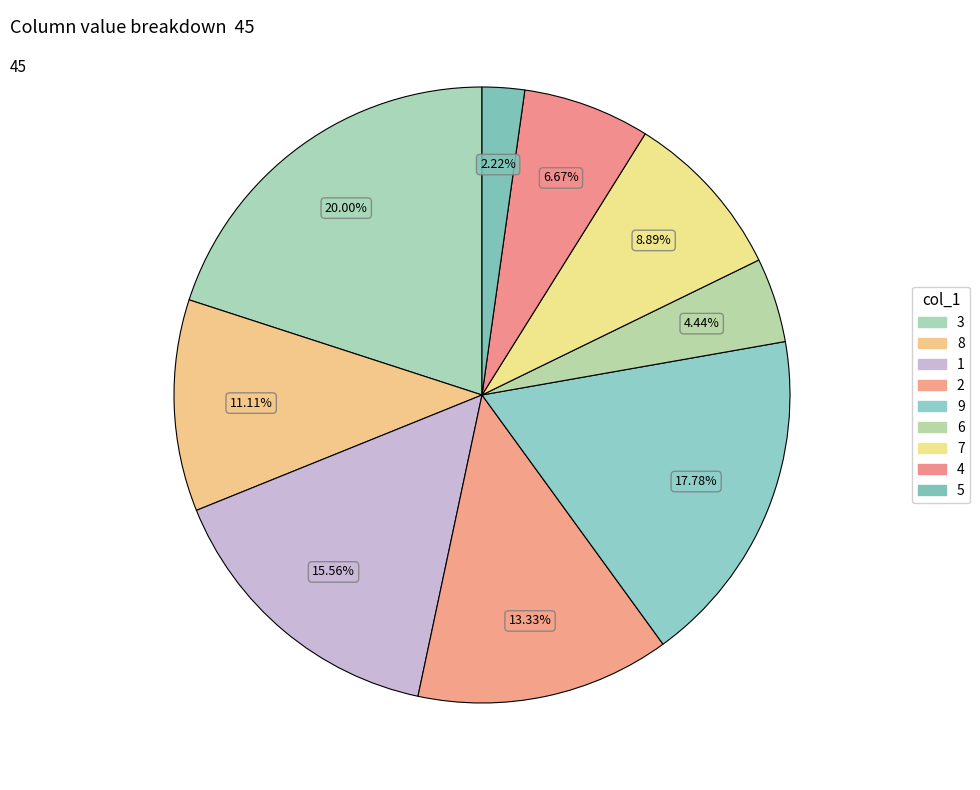

Is there a majority slice in this chart?

No